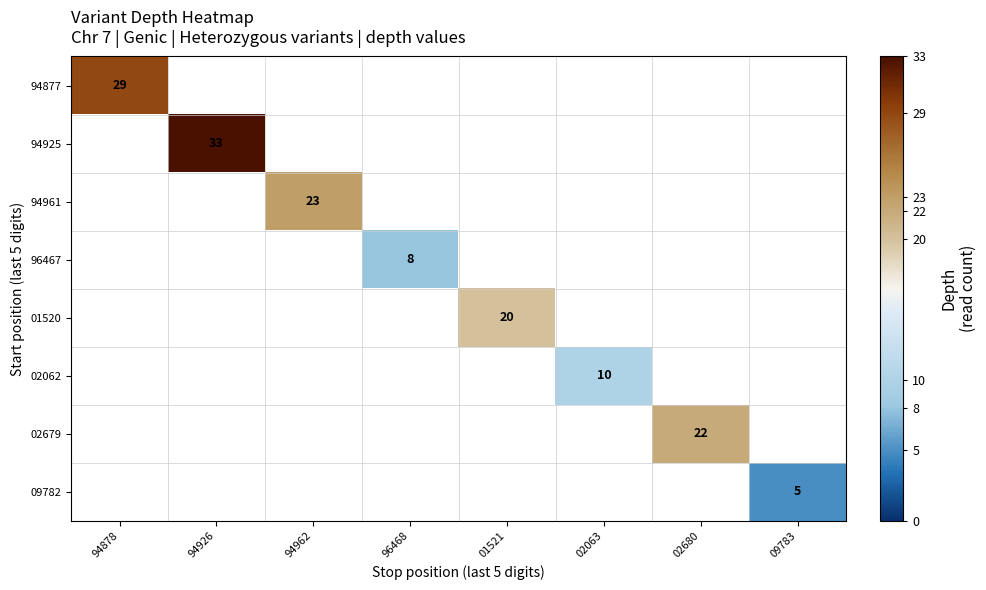

Count the number of data series in this chart.

8